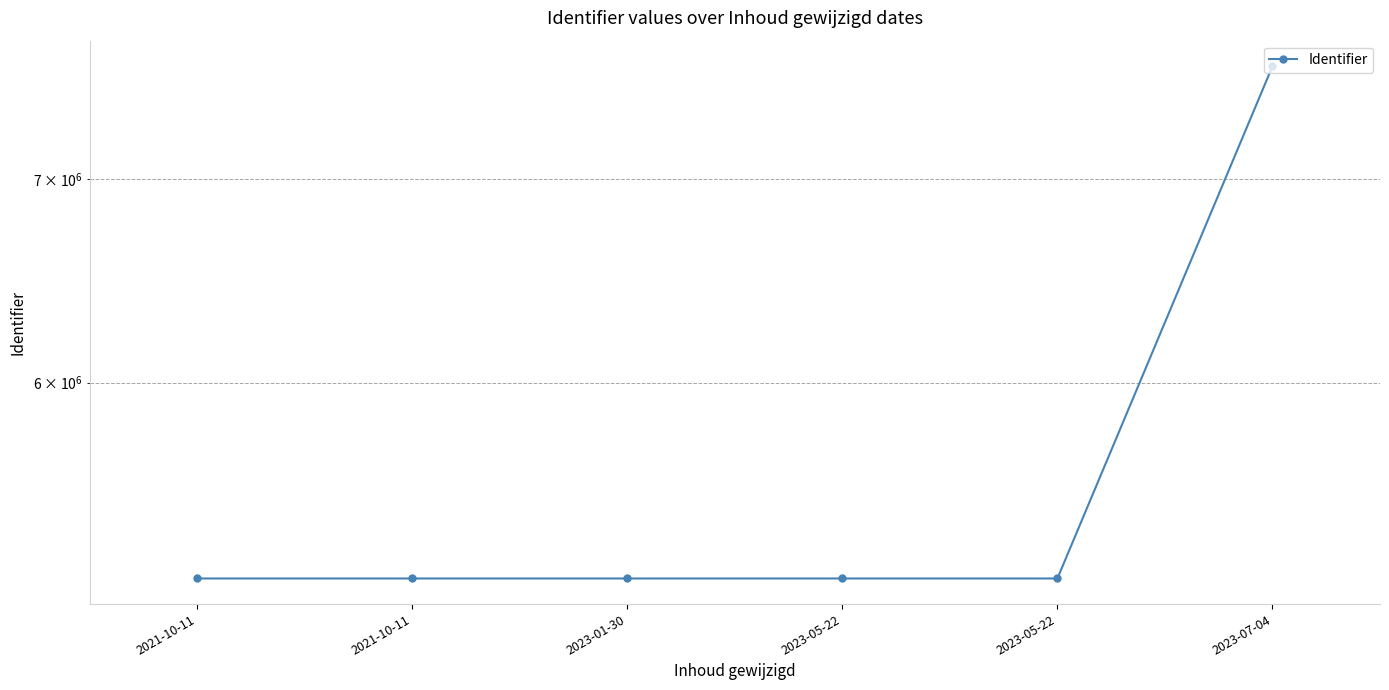

Reading left to right, transcribe all the data shown in this chart.

2021-10-11=5171452	2021-10-11=5171453	2023-01-30=5171451	2023-05-22=5171454	2023-05-22=5171456	2023-07-04=7627121